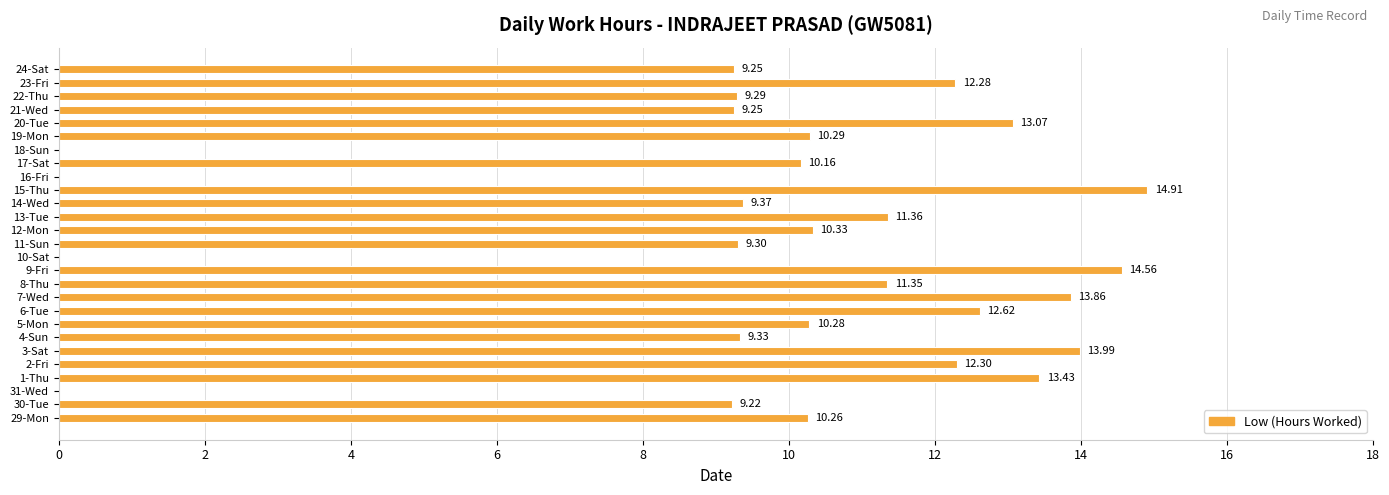

What is the sum of the values at 19-Mon and 11-Sun?

19.6